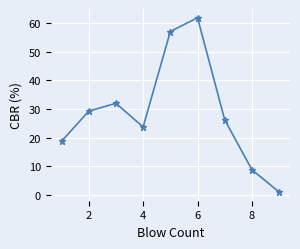

How many interior local valleys (lower than both neighbors) does the data have?

1